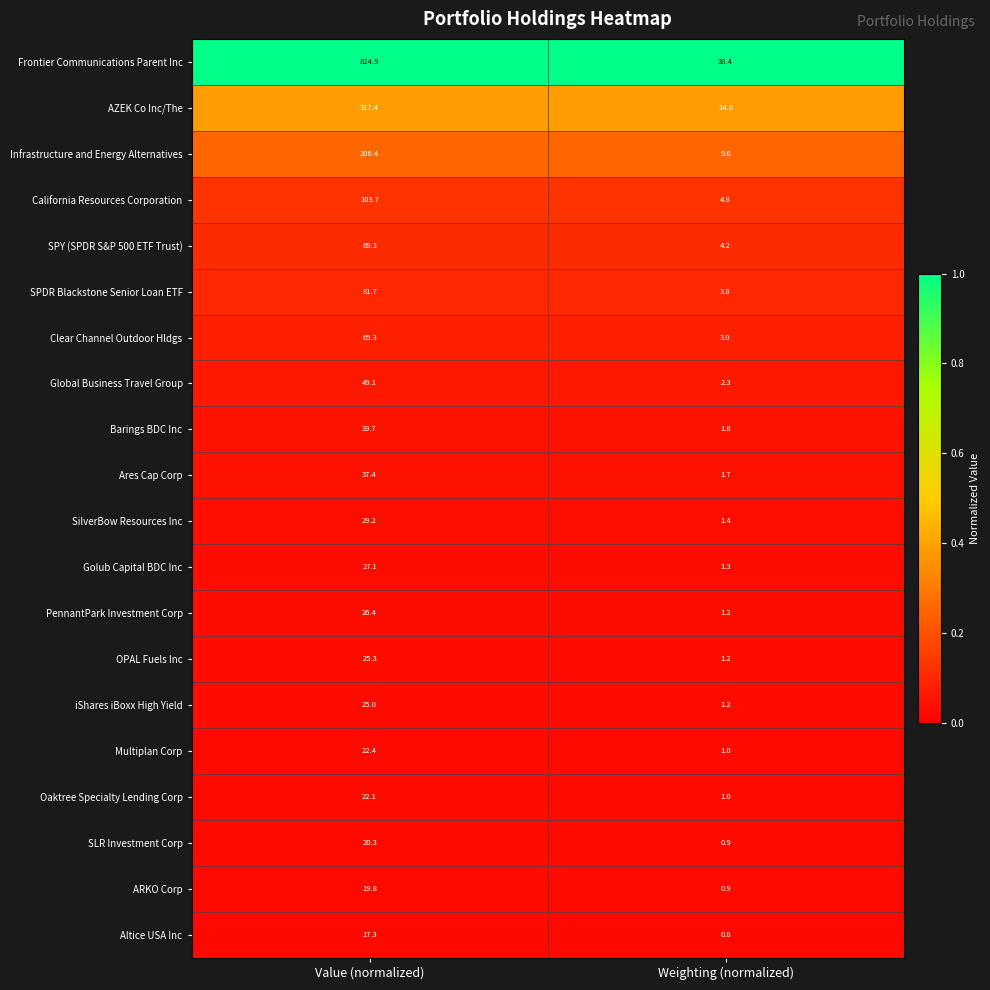

At which category does the chart reach its peak across all series?

Value (normalized)